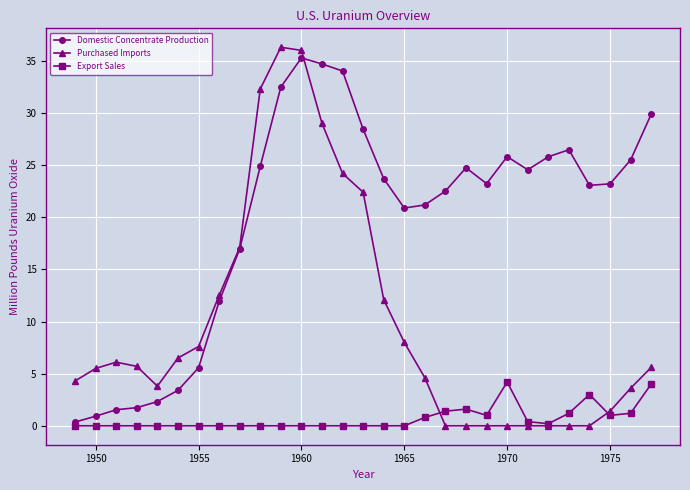

True or false: Domestic Concentrate Production has more than 1 points higher than both neighbors.

True